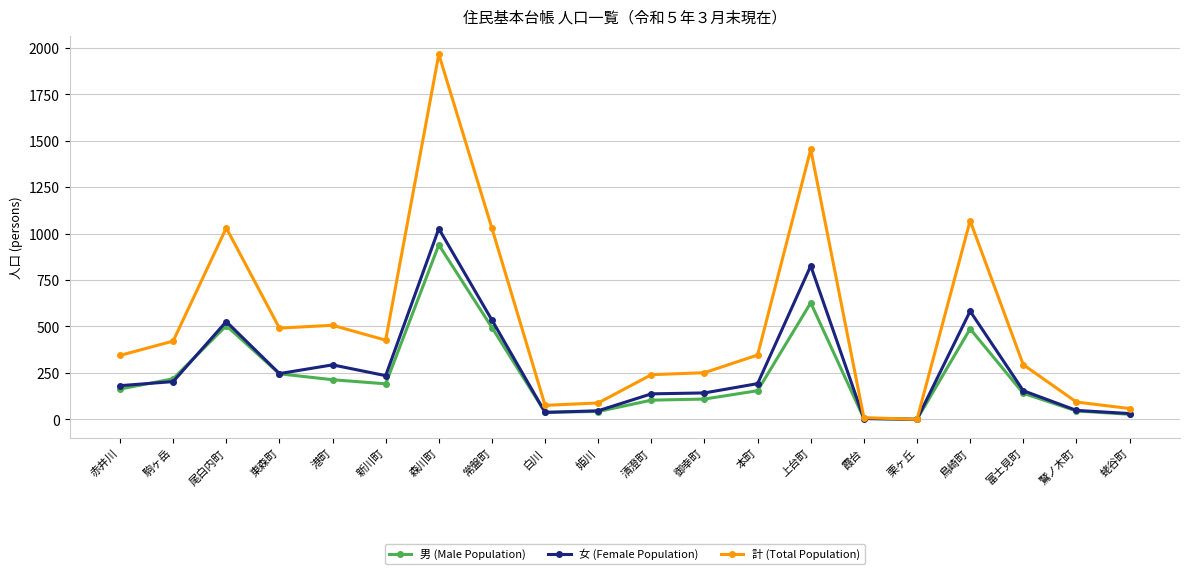

What is the highest value of the 女 (Female Population) series?

1026